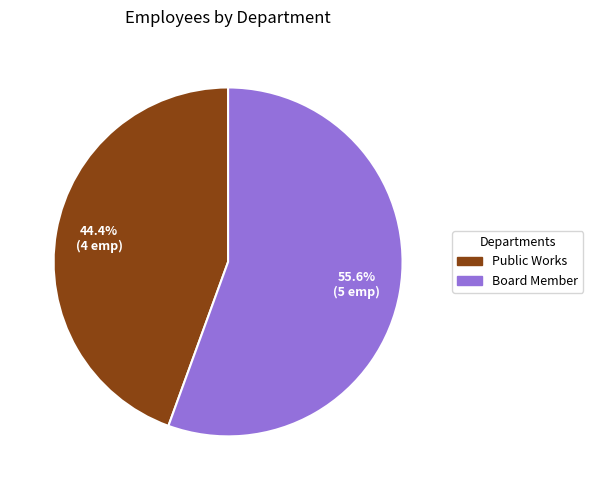

Combined, what portion of the pie is Board Member and Public Works?

100.0%